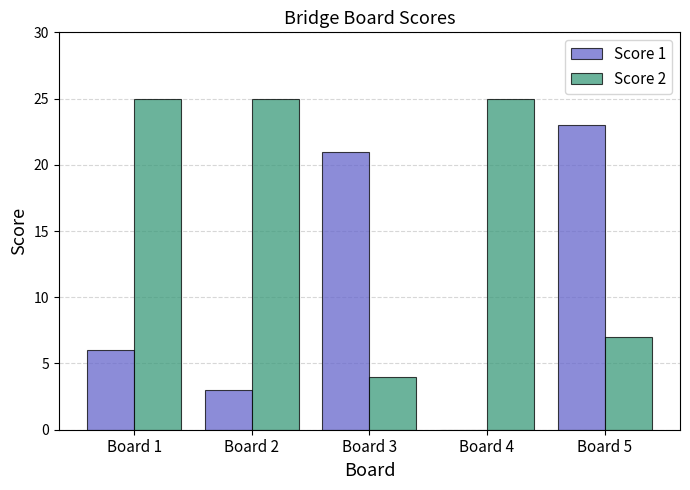

Count the number of data series in this chart.

2